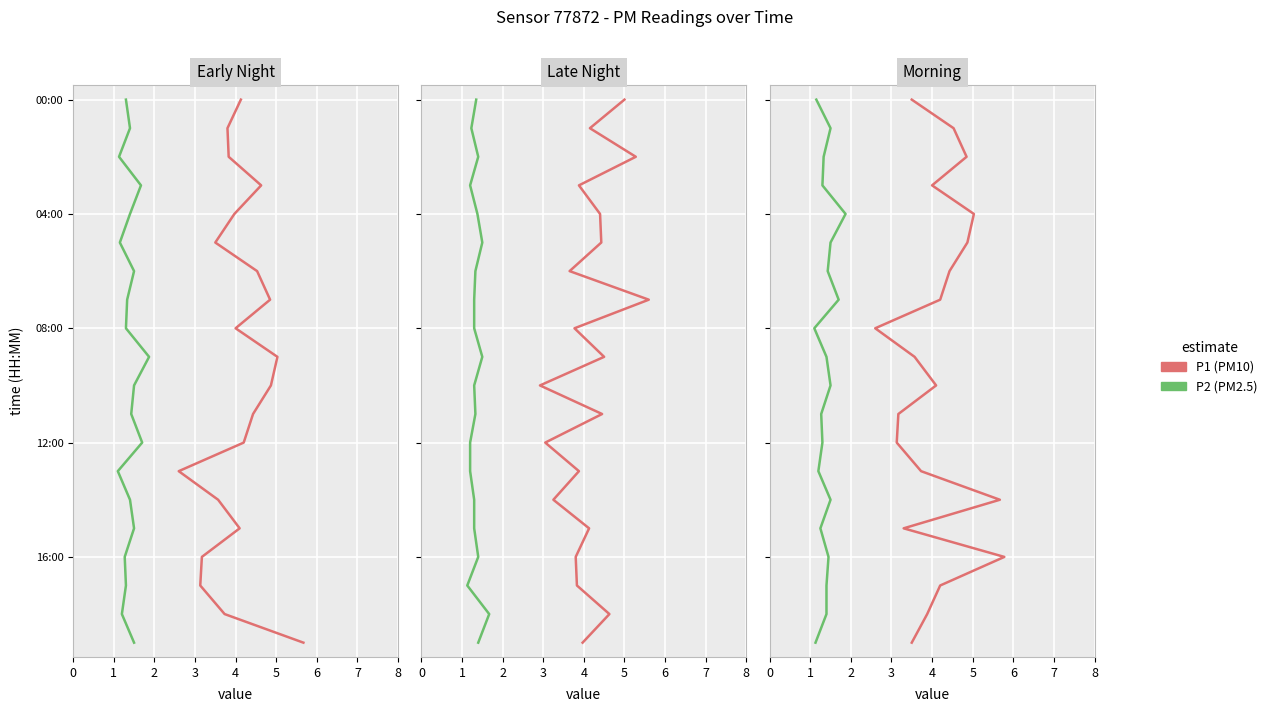

Rank the series at 2 from highest to lowest value.

P1 (PM10), P2 (PM2.5)